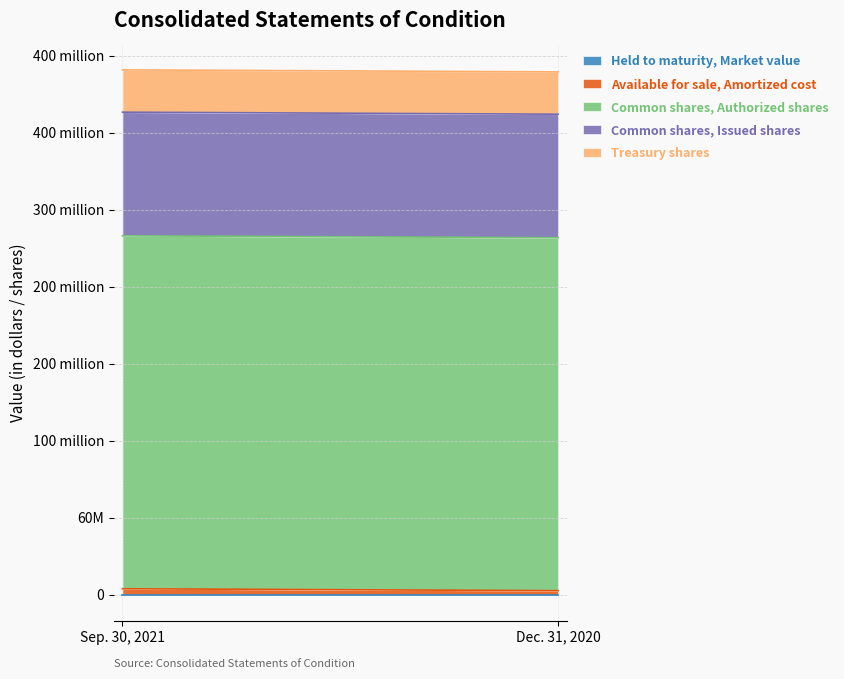

Reading left to right, transcribe all the data shown in this chart.

Held to maturity, Market value: Sep. 30, 2021=3400	Dec. 31, 2020=3400
Available for sale, Amortized cost: Sep. 30, 2021=4540752	Dec. 31, 2020=3054289
Common shares, Authorized shares: Sep. 30, 2021=275000000	Dec. 31, 2020=275000000
Common shares, Issued shares: Sep. 30, 2021=96343252	Dec. 31, 2020=96240977
Treasury shares: Sep. 30, 2021=32979001	Dec. 31, 2020=32961289